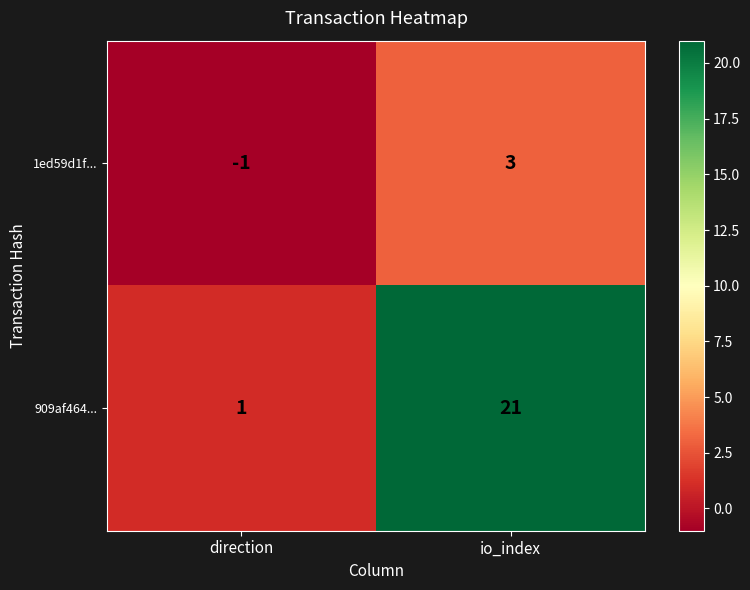

What is the sum of all 909af464... values?

22